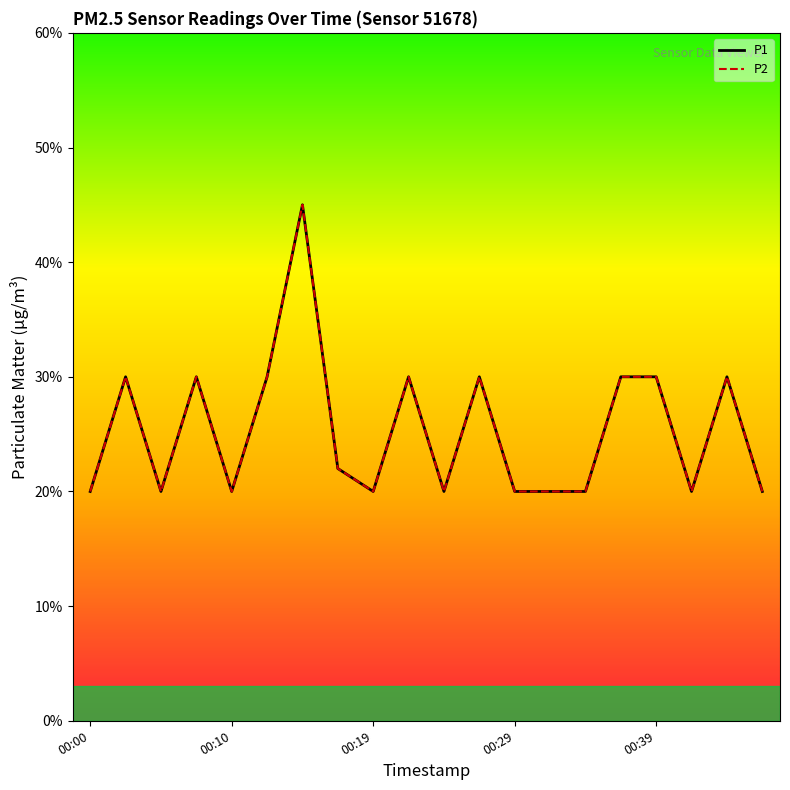

Is this an area chart (filled region under the line)?

No